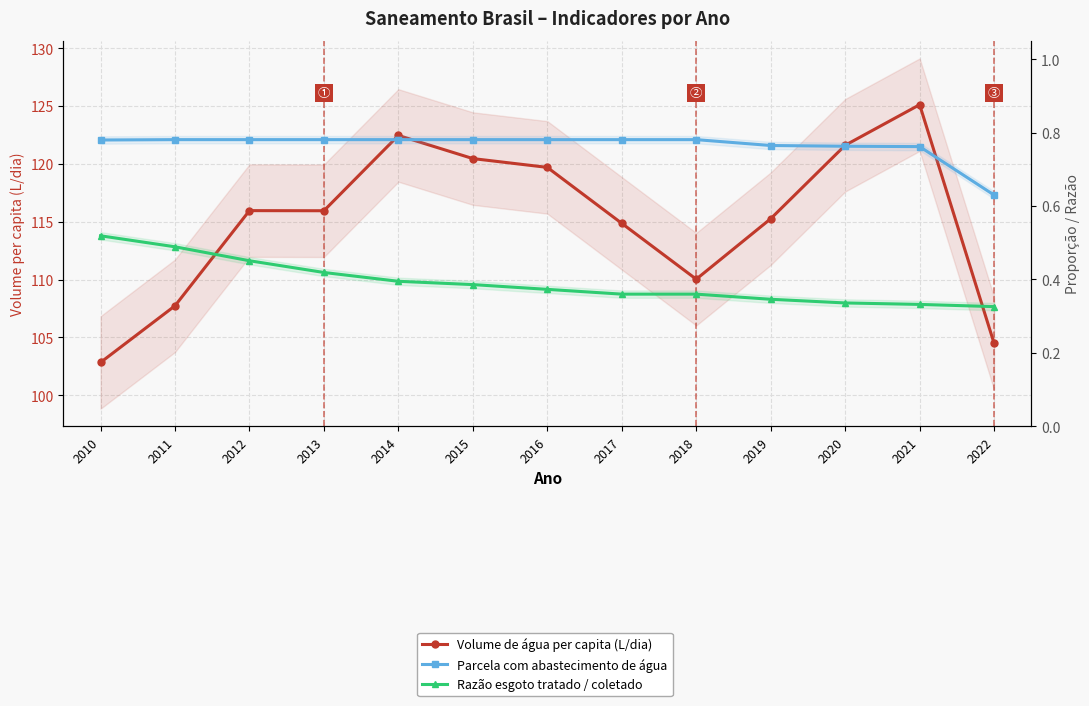

True or false: Razão esgoto tratado / coletado and Volume de água per capita (L/dia) cross at least once.

False